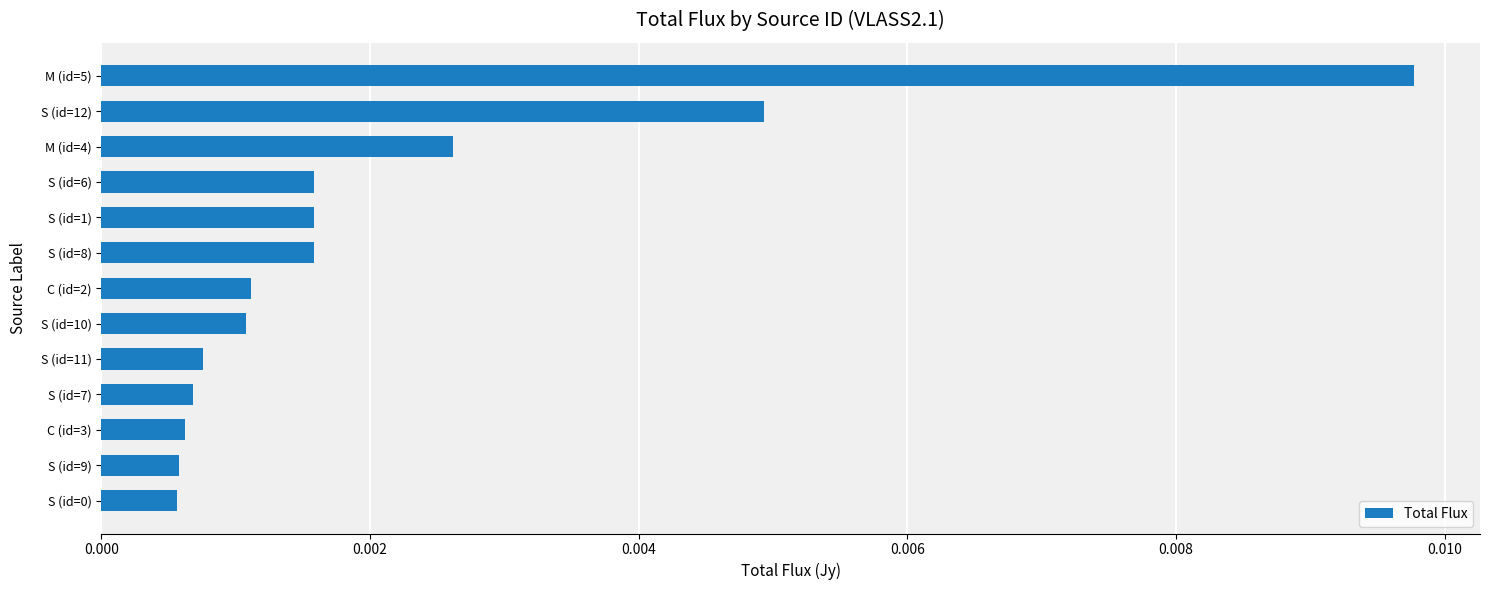

Which category has the highest value across all series?

M (id=5)